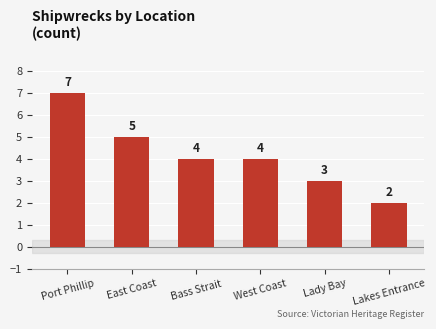

What is the label of the 6th bar from the right?

Port Phillip